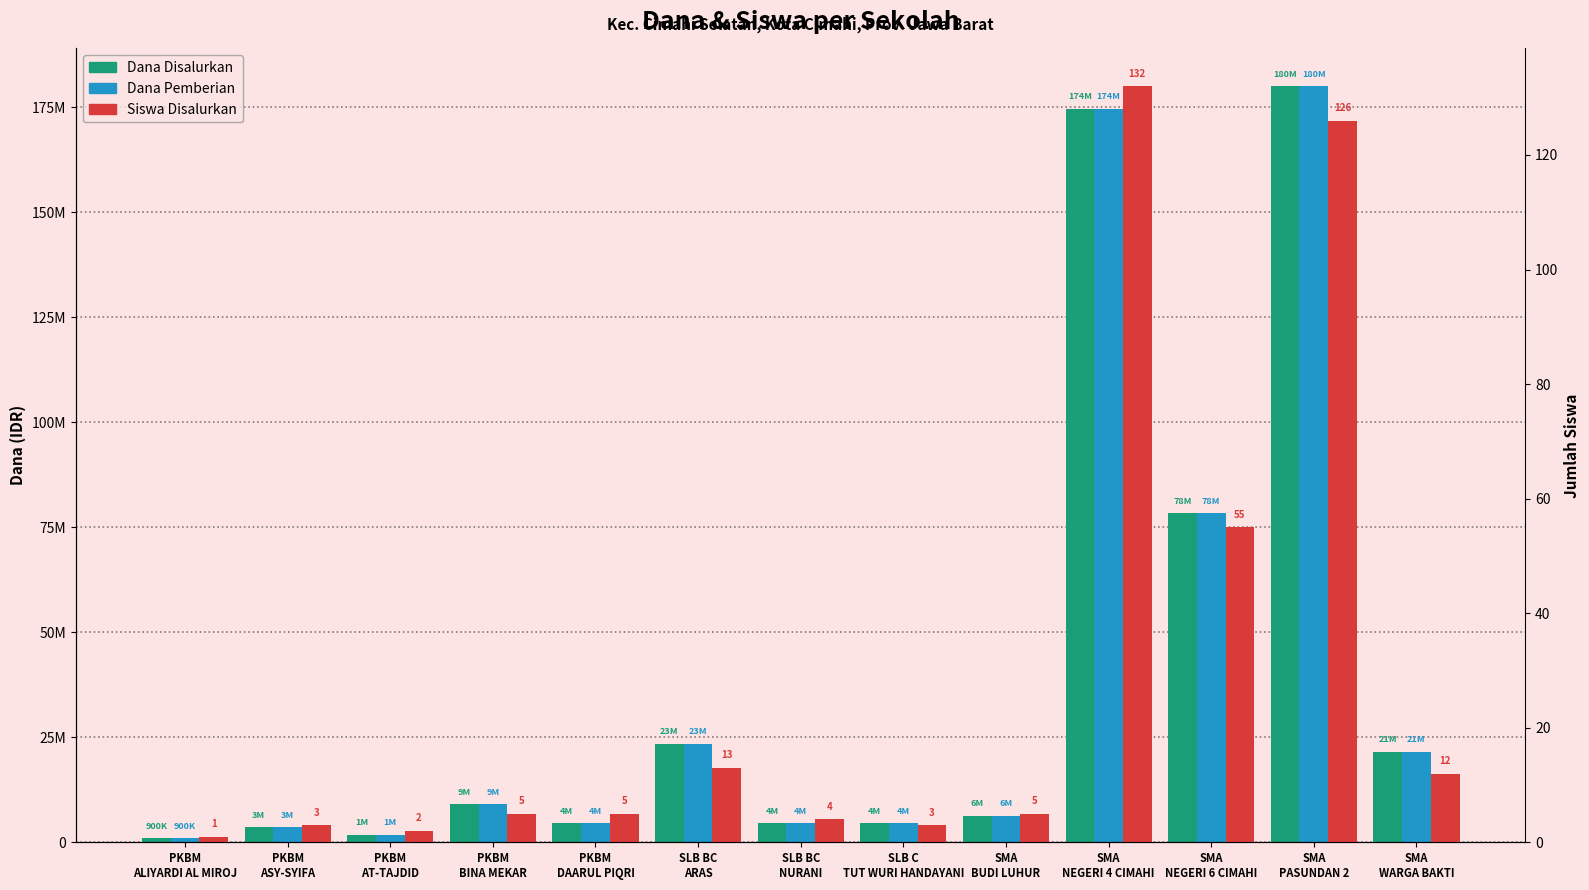

What is the difference between the highest and lowest values at SMA
PASUNDAN 2?

179999874